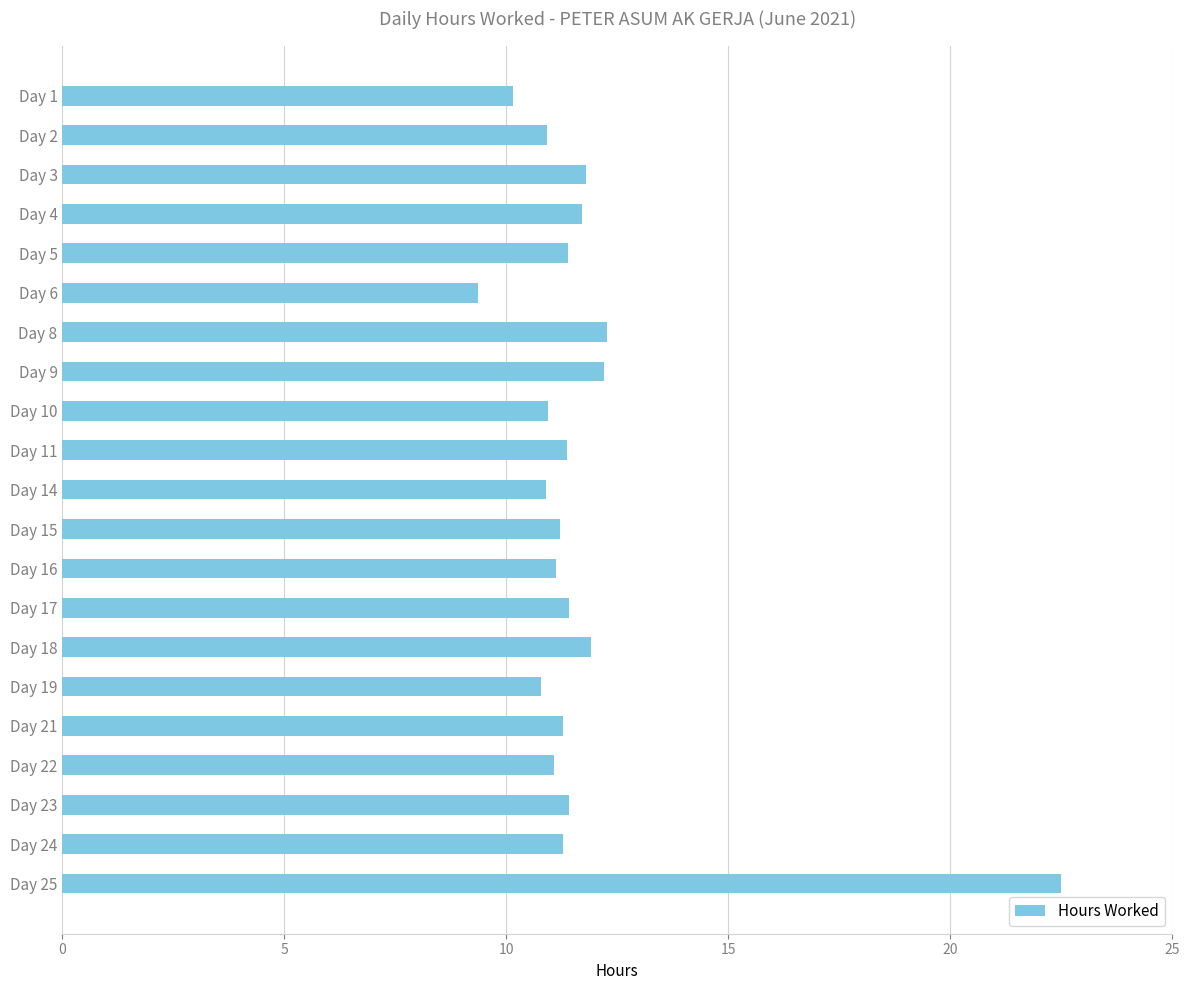

What is the difference between the maximum and minimum values?

13.1